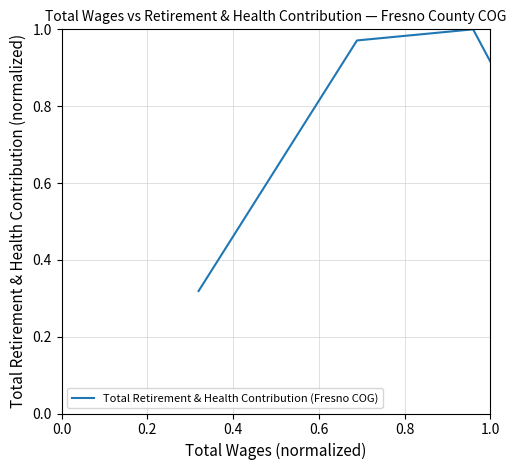

How many lines are shown in the chart?

1